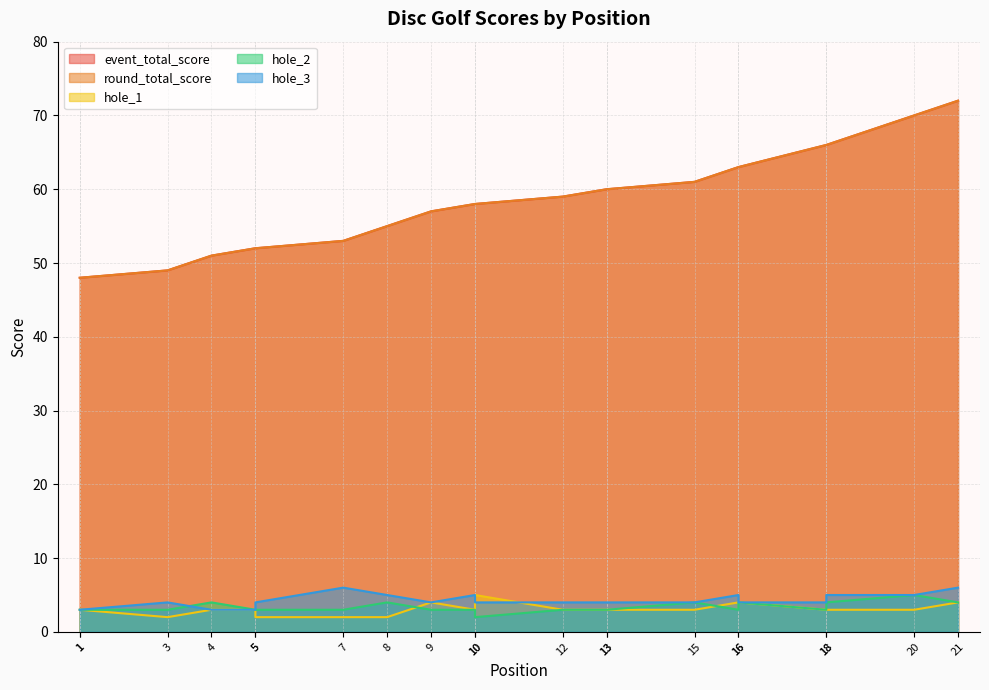

Between 18 and 13, which is larger?

18